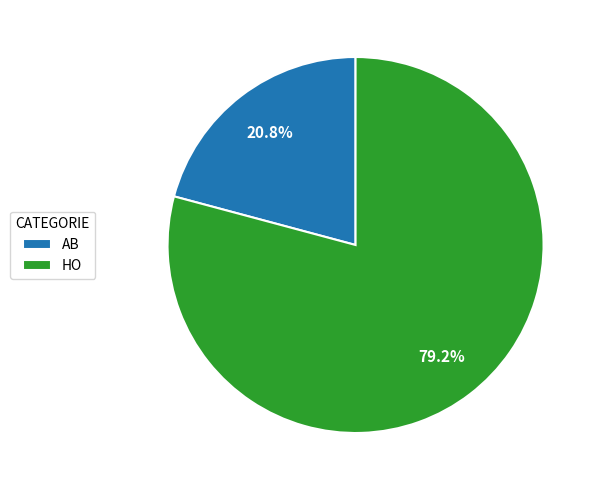

True or false: HO accounts for 79% of the total.

True